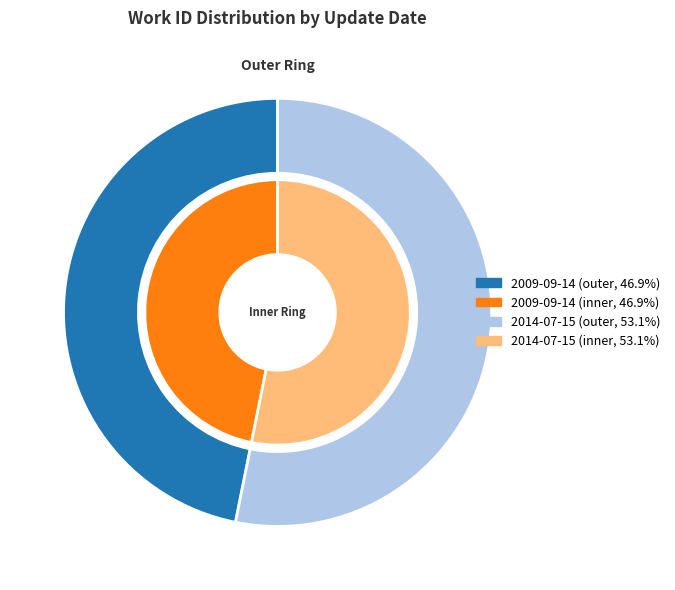

What percentage do 2014-07-15 and 2009-09-14 together represent?

100.0%